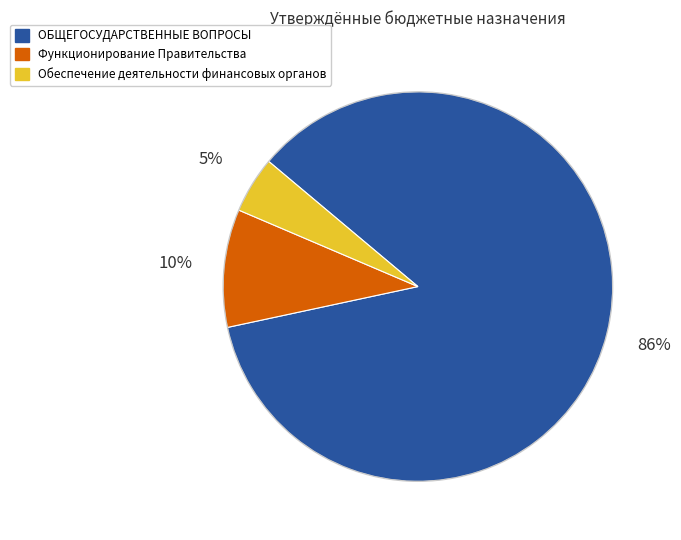

To the nearest percent, what is the average slice percentage?

33%